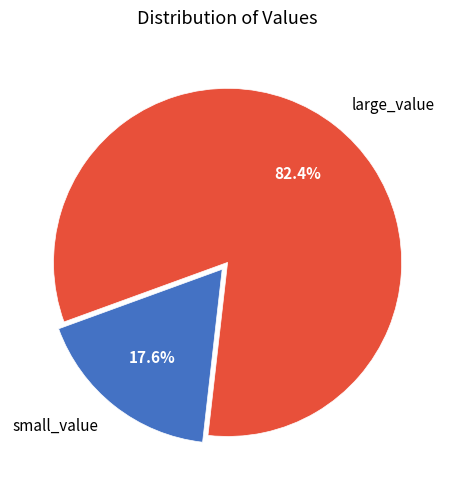

Combined, what portion of the pie is small_value and large_value?

100.0%